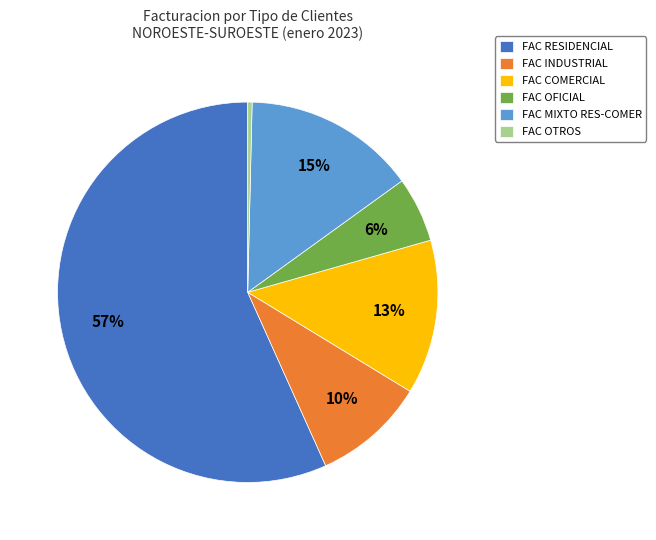

Between FAC MIXTO RES-COMER and FAC RESIDENCIAL, which is larger?

FAC RESIDENCIAL